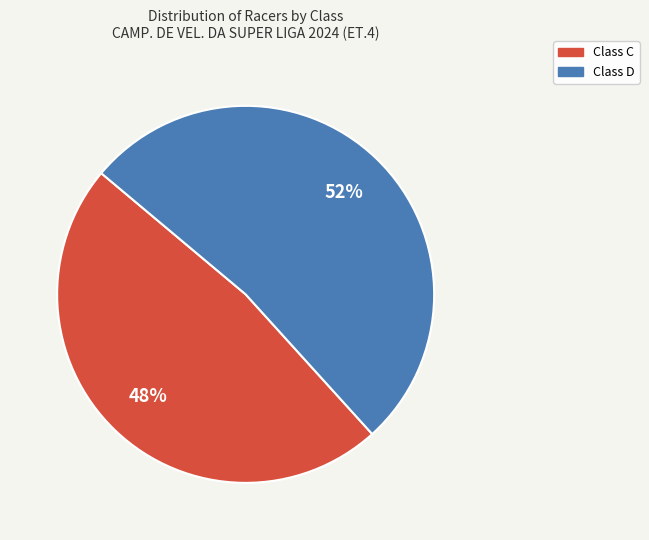

Combined, do Class C and Class D account for over 50%?

Yes